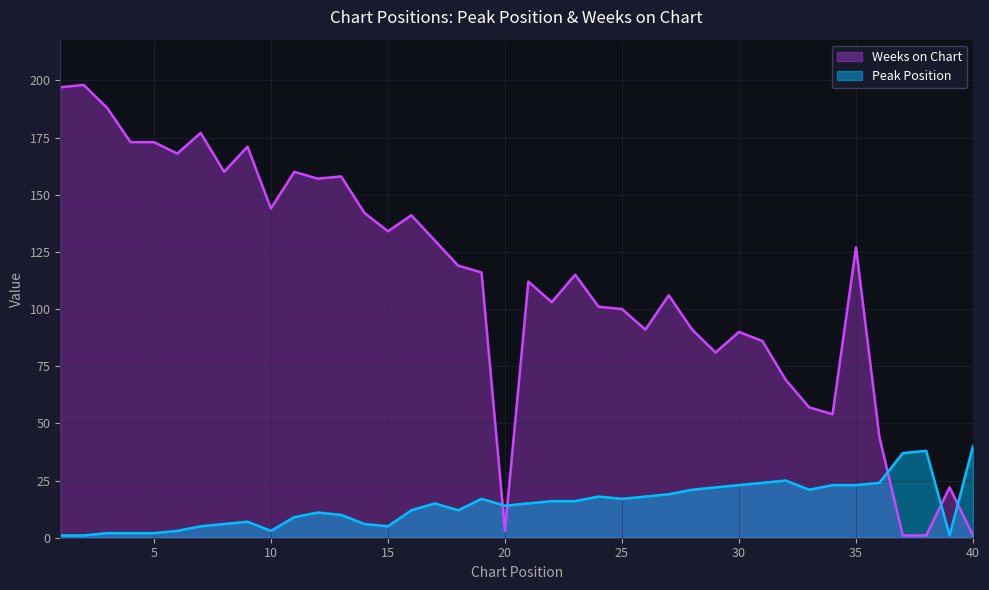

The Weeks on Chart series shows 115 at 23. True or false?

True